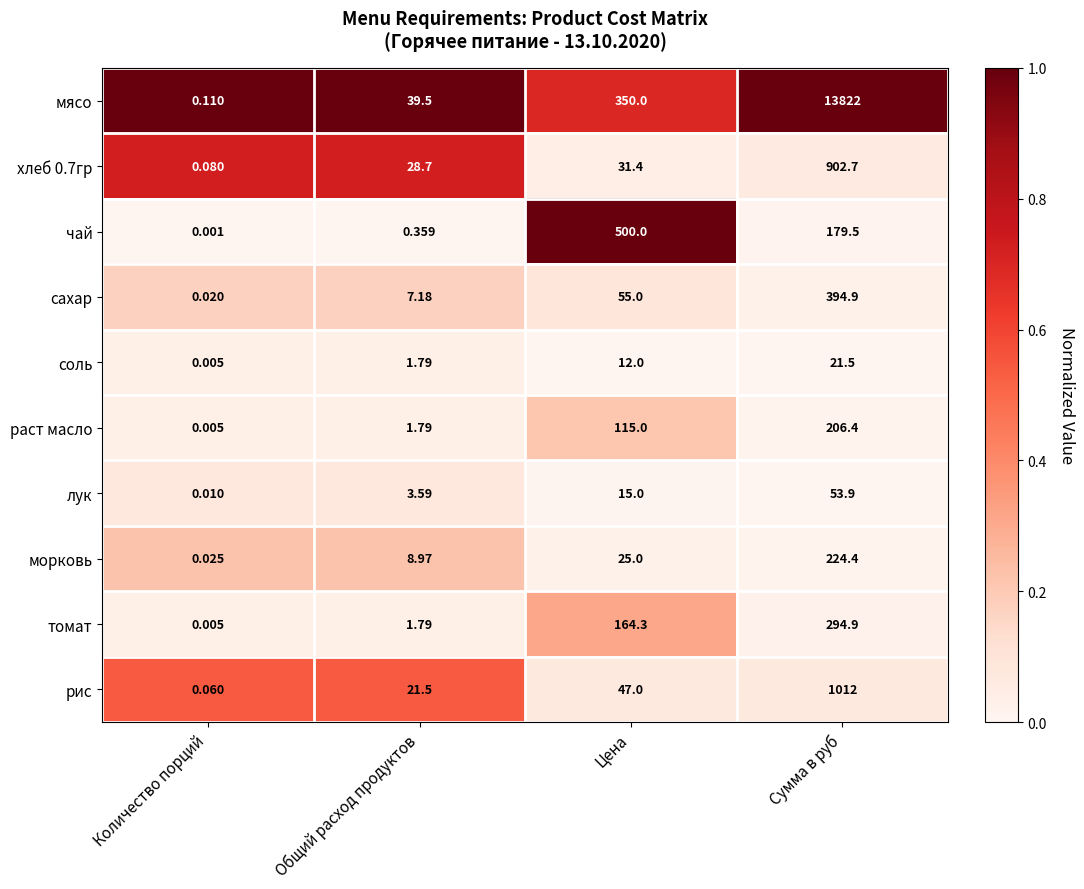

Between Цена and Сумма в руб, which series saw the biggest shift?

мясо